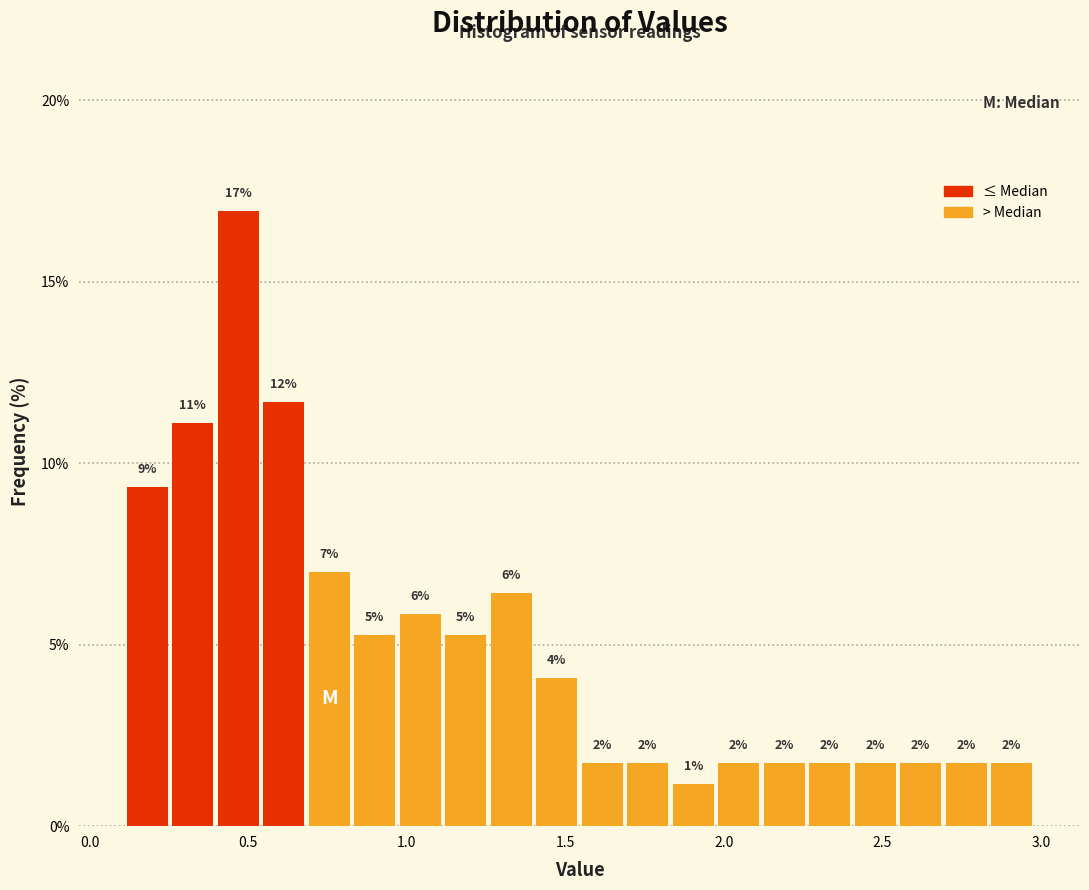

Around what value on the x-axis is the tallest bar? Give the approximate position of its centre, as read against the axis.

0.45